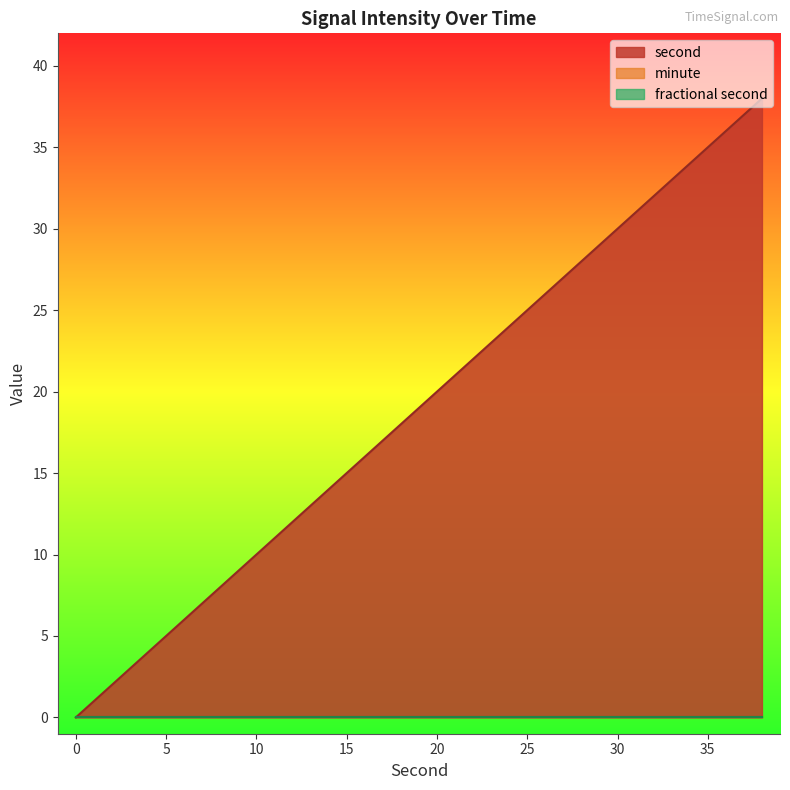

What is the difference between the highest and lowest values at 8?

8